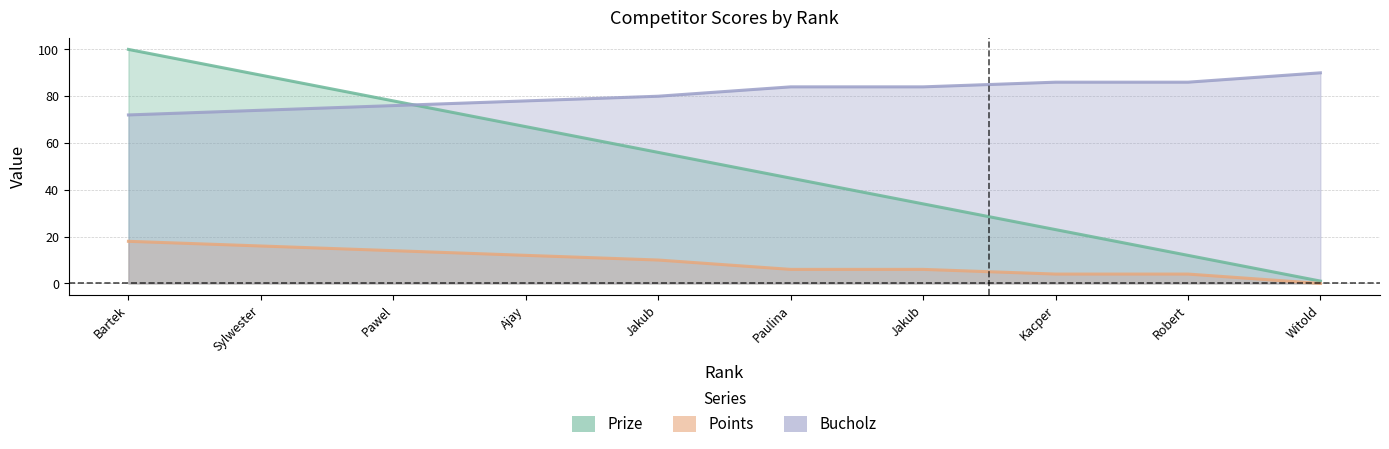

What is the average value of the Bucholz series?

81